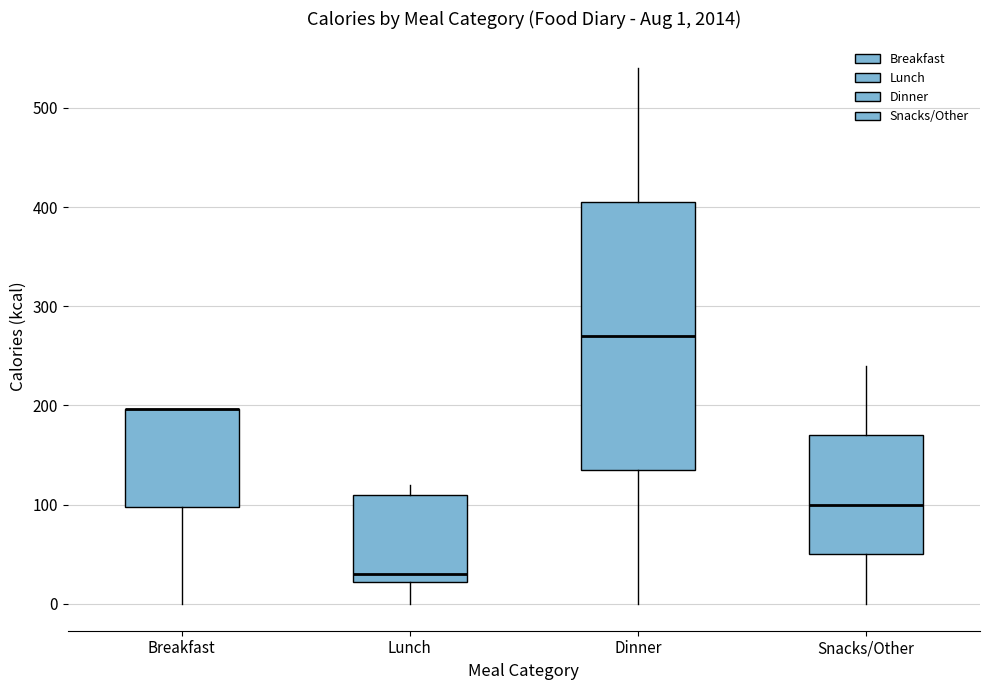

Which box is the tallest, from its lower edge to its upper edge?

Dinner